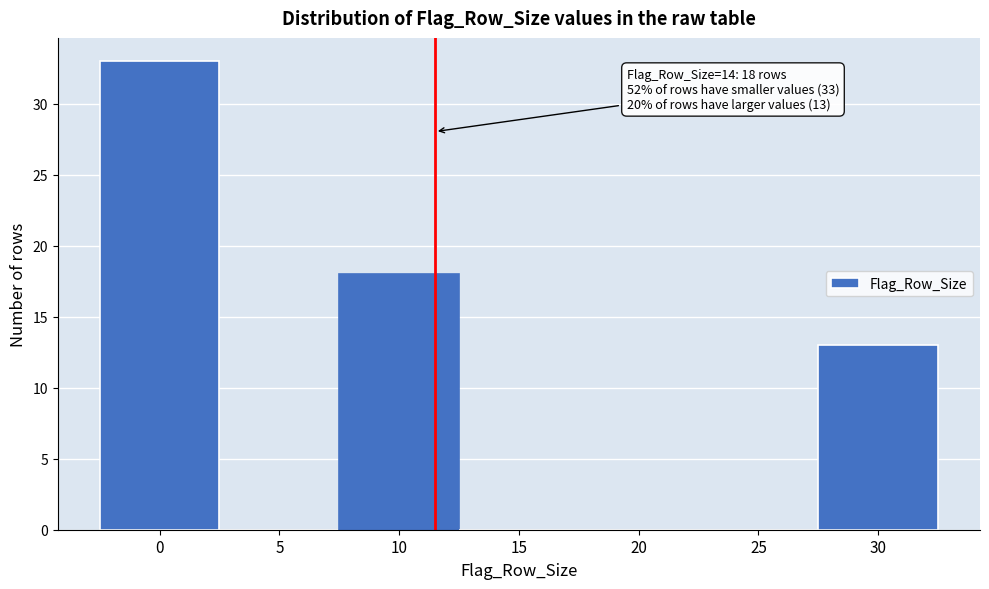

Reading right to left, transcribe all the data shown in this chart.

30=13	25=0	20=0	15=0	10=18	5=0	0=33